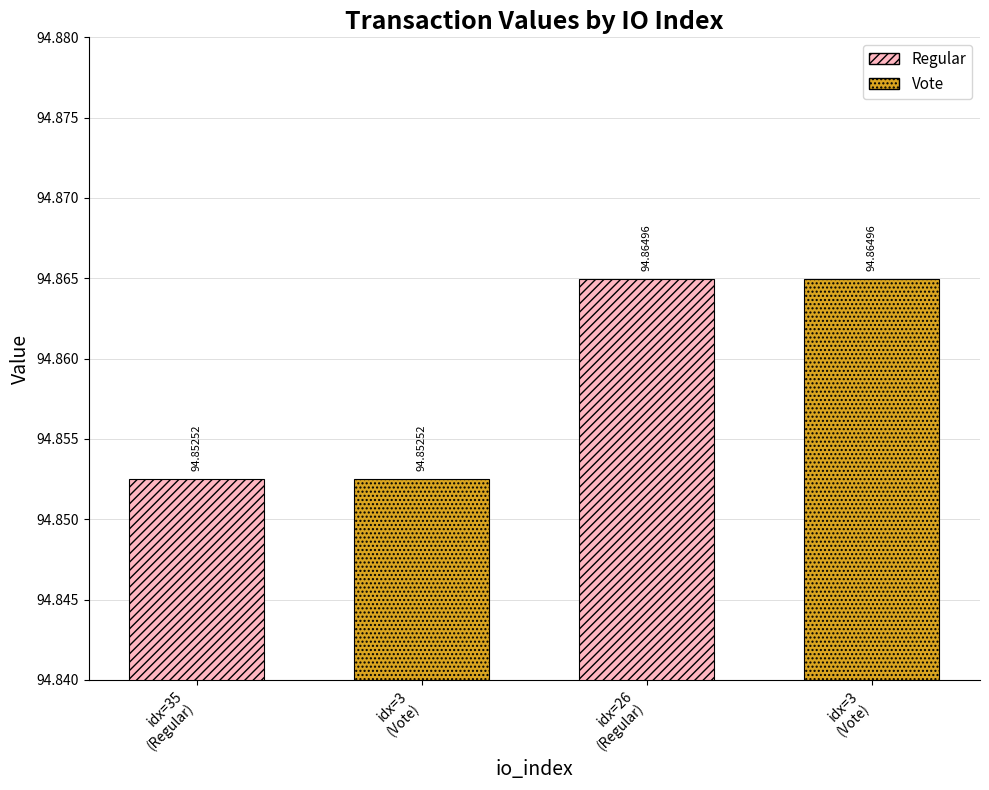

Rank the categories by value from highest to lowest.

26, 3, 35, 3